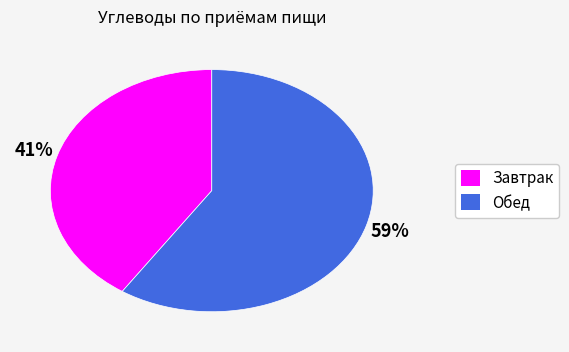

Rank the categories by value from lowest to highest.

Завтрак, Обед